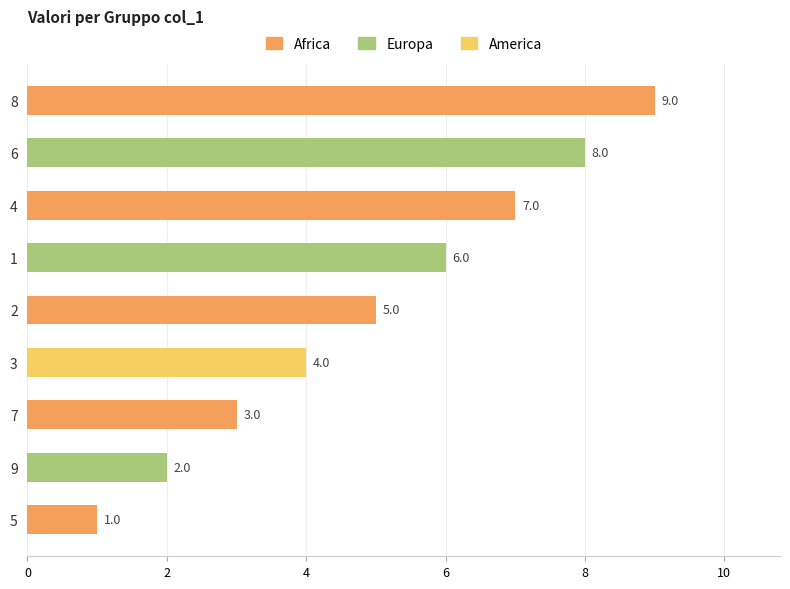

What position from the bottom is 7?

3